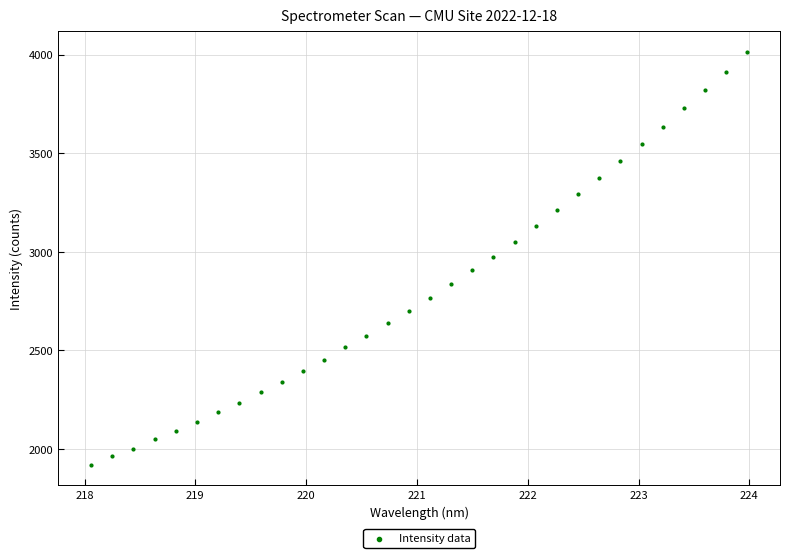

What is the range of X values (max minus min)?

5.9